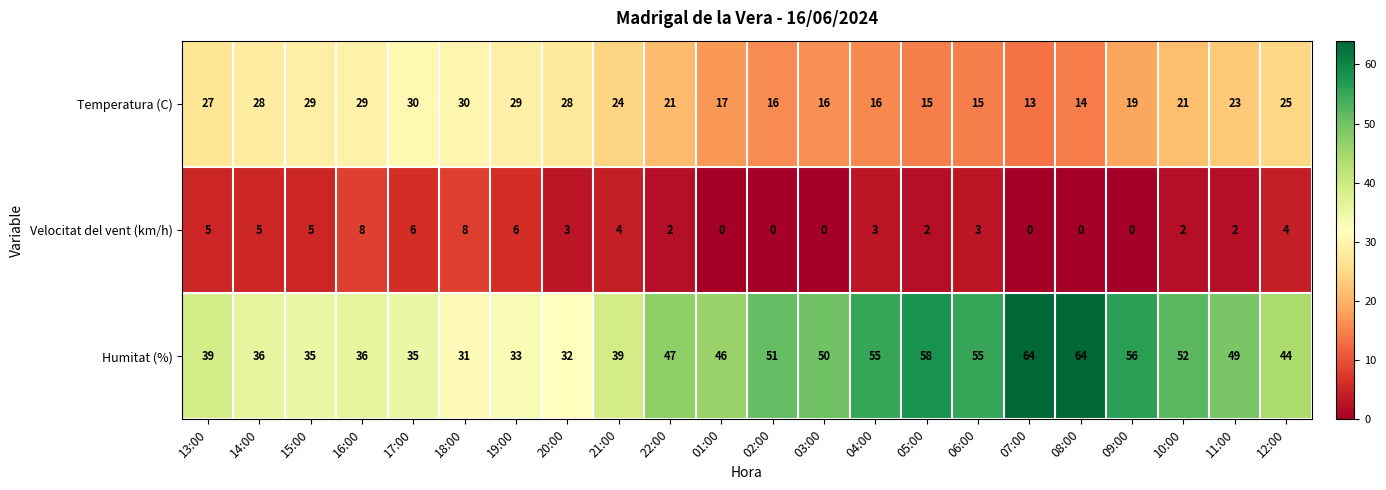

Between 17:00 and 01:00, which series saw the biggest shift?

Temperatura (C)